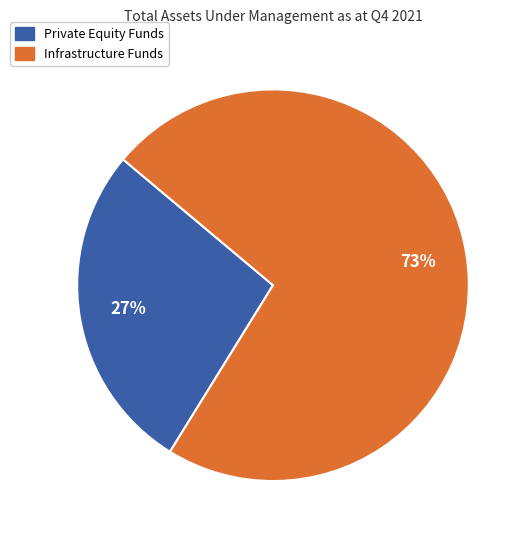

To the nearest percent, what is the average slice percentage?

50%